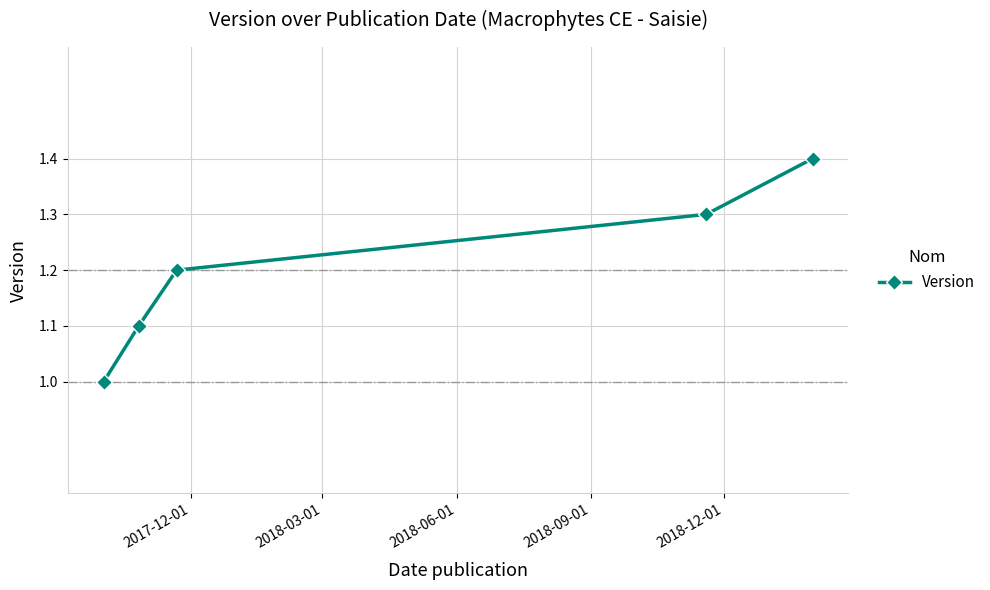

What is the maximum value shown in the chart?

1.4